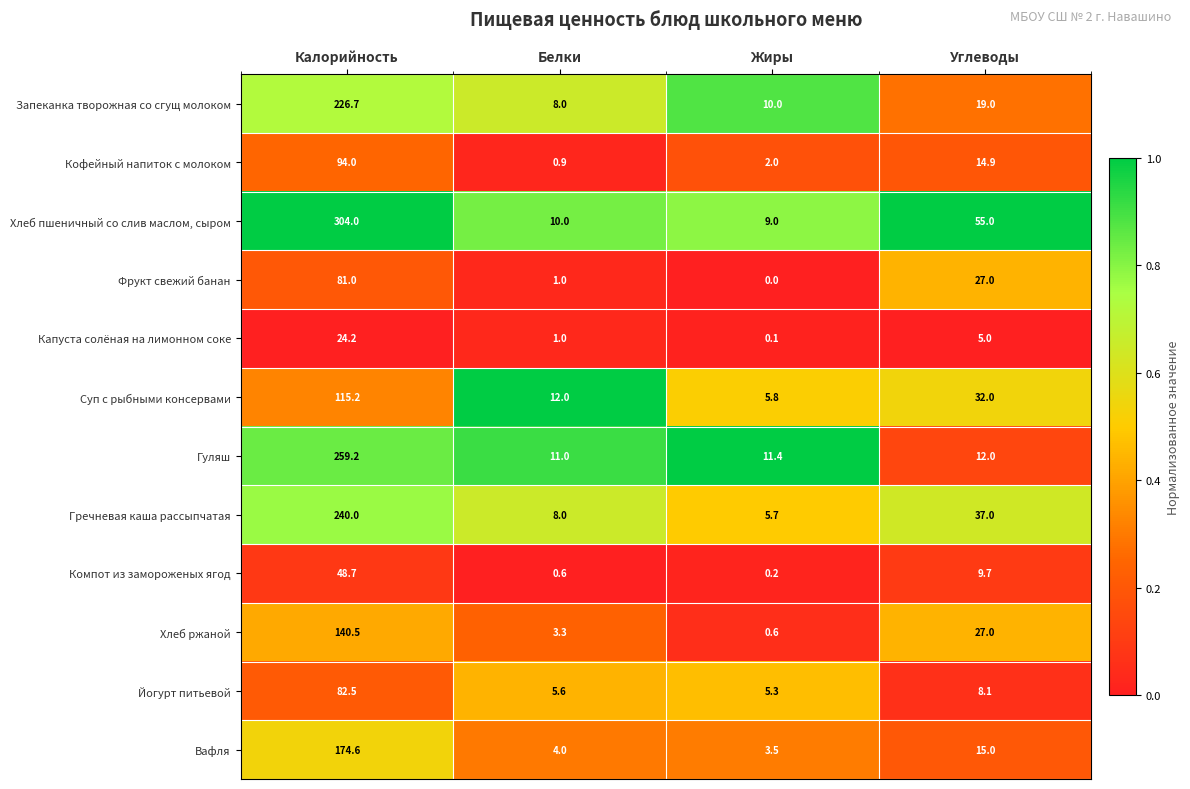

Read the Суп с рыбными консервами value at Углеводы.

32.0